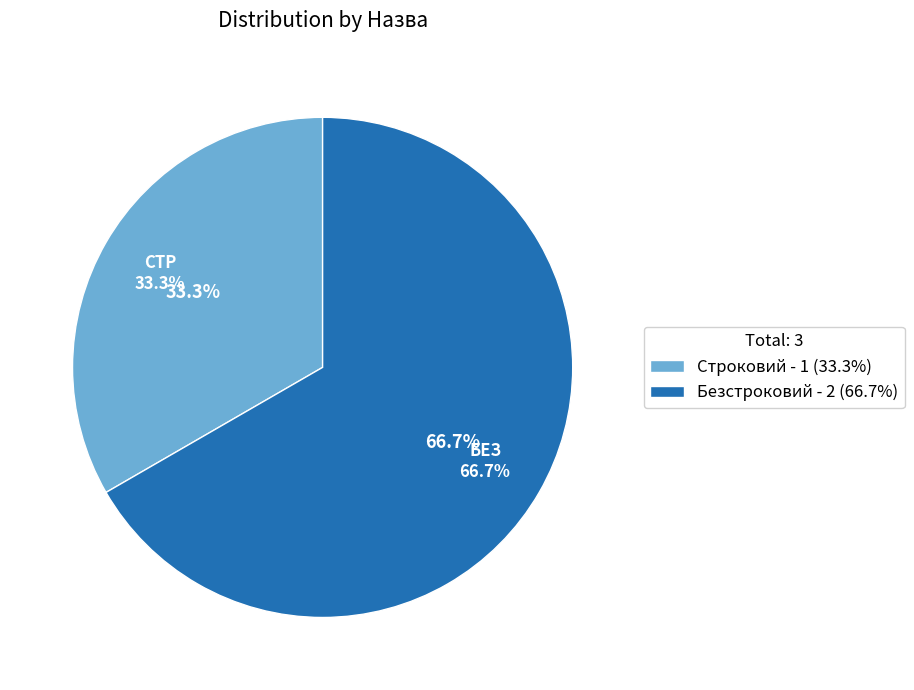

What is the smallest slice in the pie chart?

Строковий